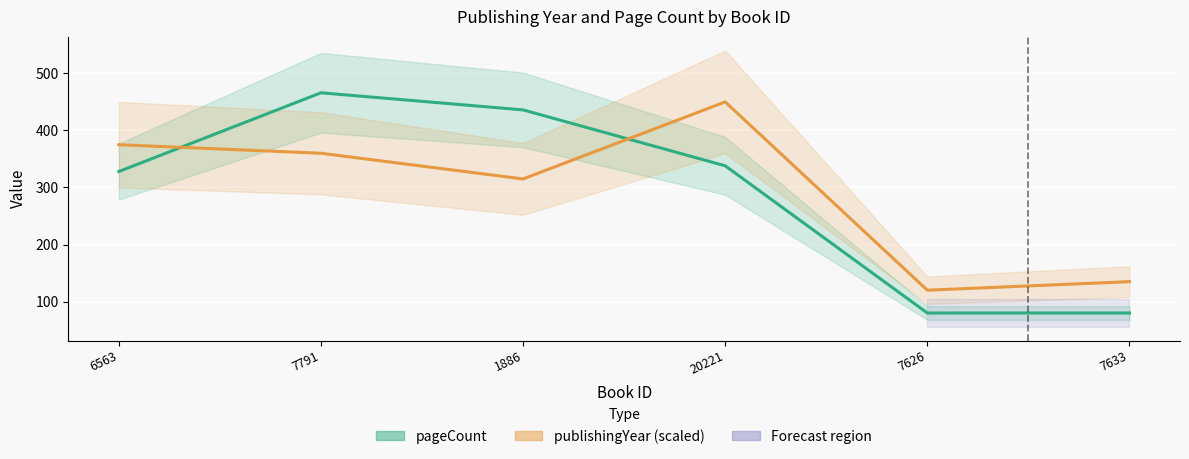

The publishingYear (scaled) series shows 360 at 7791. True or false?

True